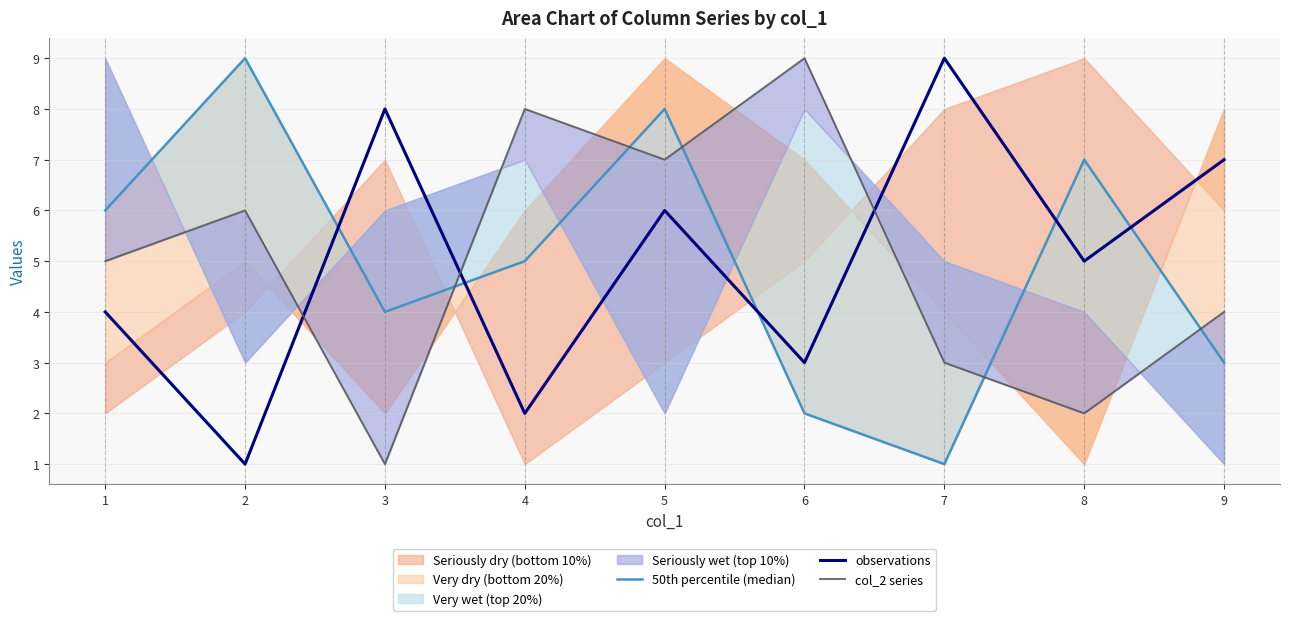

Count the 50th percentile (median) values in the range 3 to 7.

5